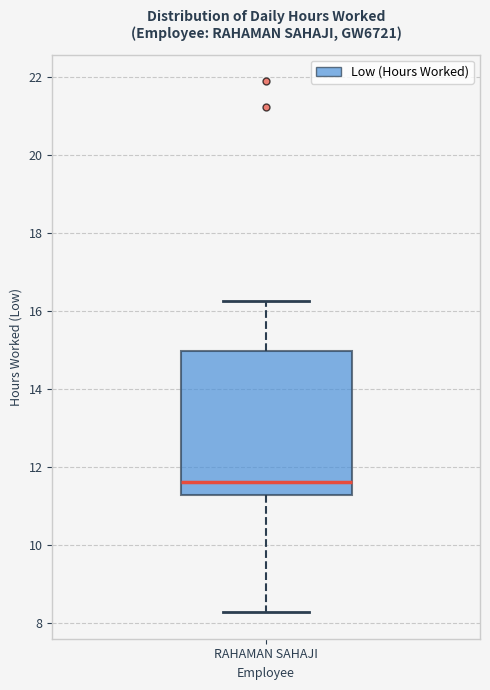

Transcribe this box plot: give where the median line is, the range the box spans, and where the two whiskers end, as read against the y-axis. The values are not printed on the chart, so give them approximately, as read against the axis.

median 11.6, box 11.2 to 15.0, whiskers 8.2 to 16.2